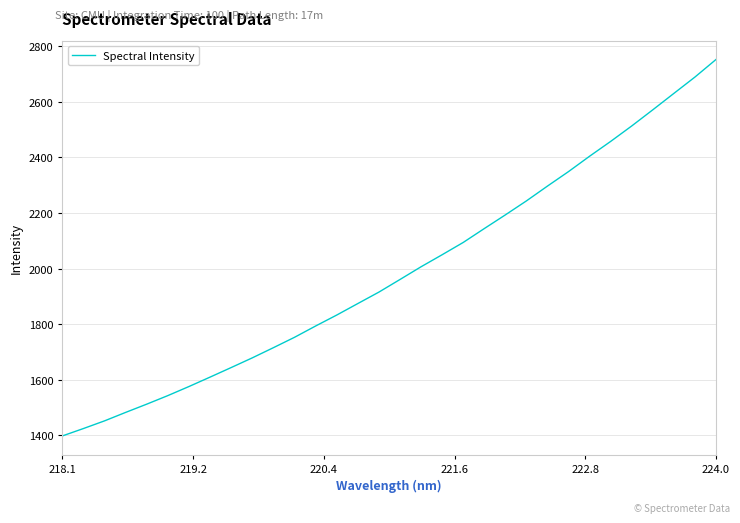

What is the maximum value shown in the chart?

2752.5